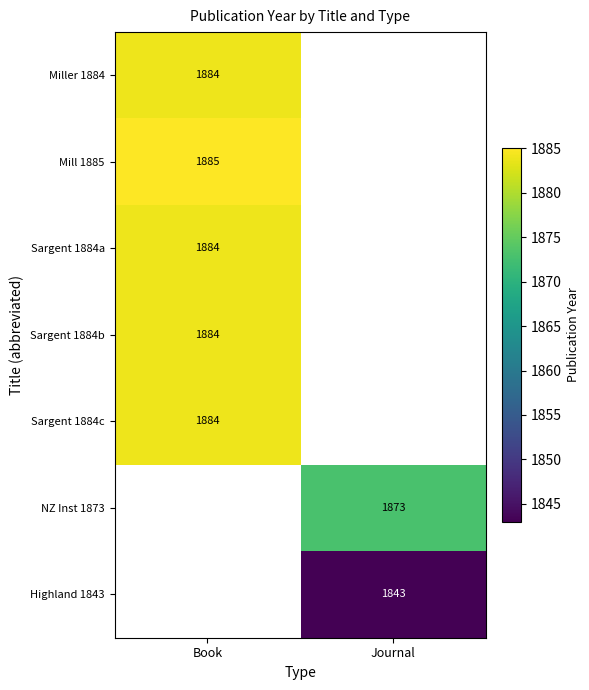

The Sargent 1884c series shows 582 at Book. True or false?

False